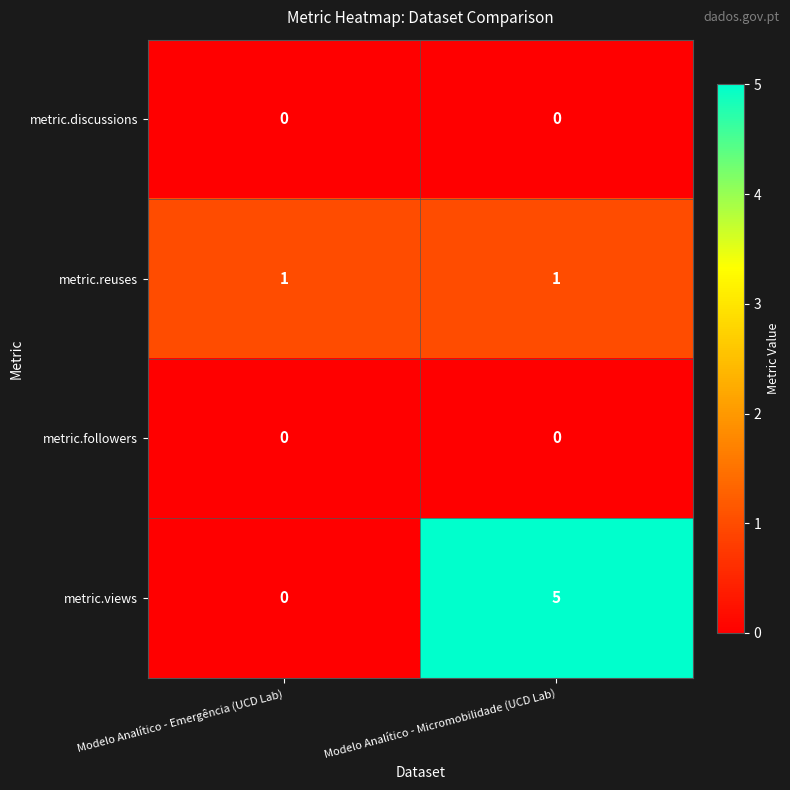

At which category is the sum across all series the highest?

Modelo Analítico - Micromobilidade (UCD Lab)